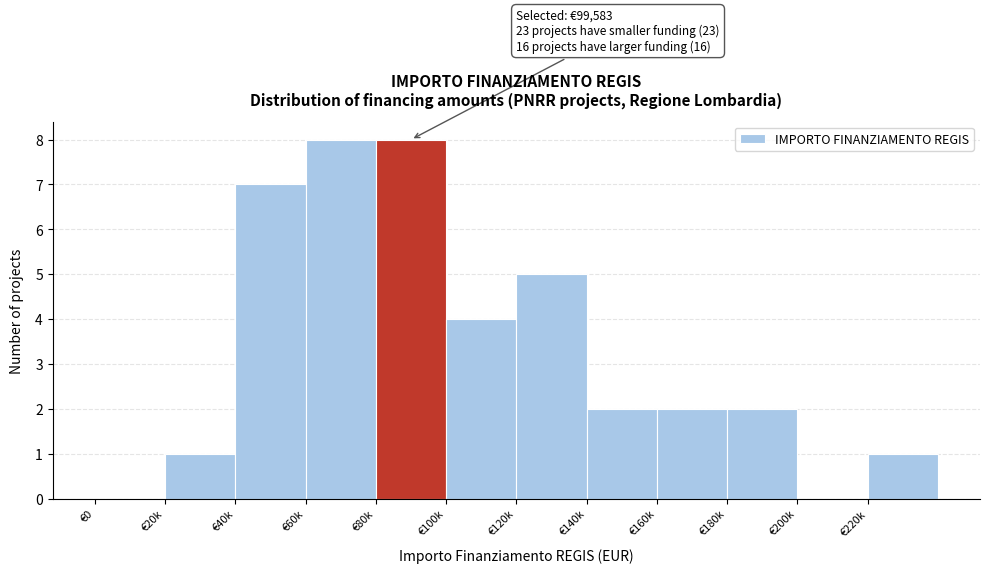

Reading left to right, what are all the values shown in this chart?

€0=0	€20k=1	€40k=7	€60k=8	€80k=8	€100k=4	€120k=5	€140k=2	€160k=2	€180k=2	€200k=0	€220k=1